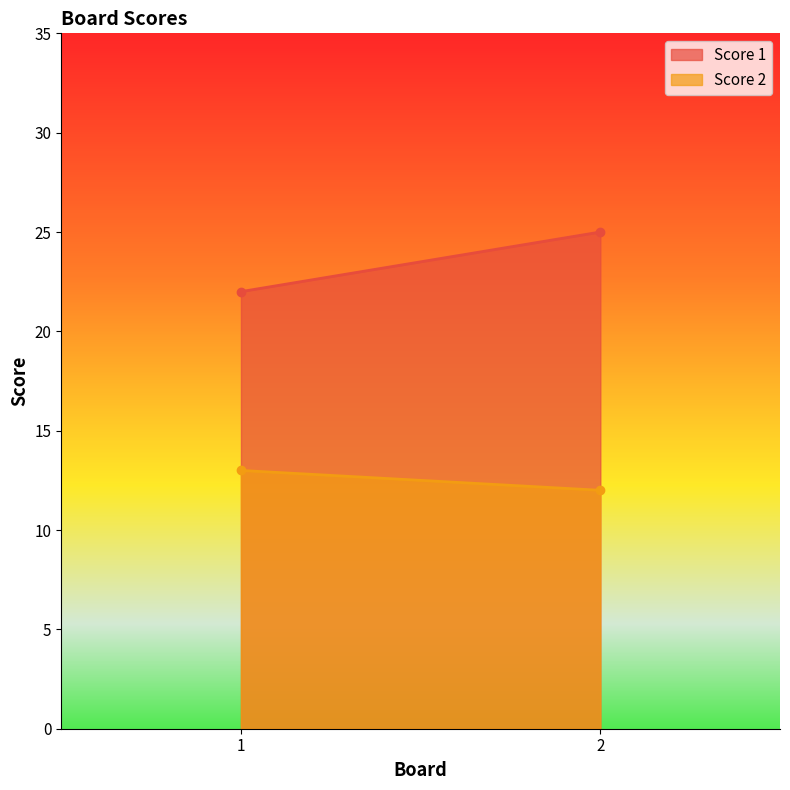

What is the maximum value for Score 2?

13